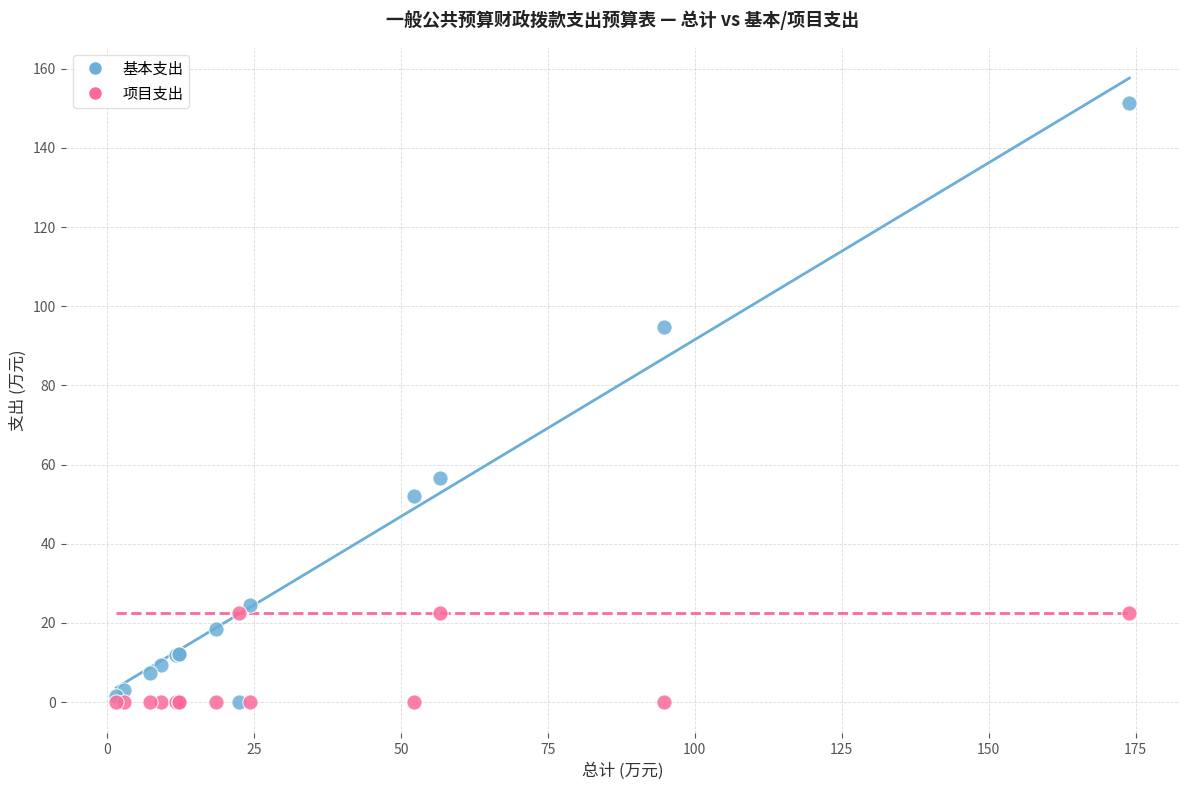

What are all the series names shown in the legend?

基本支出, 项目支出